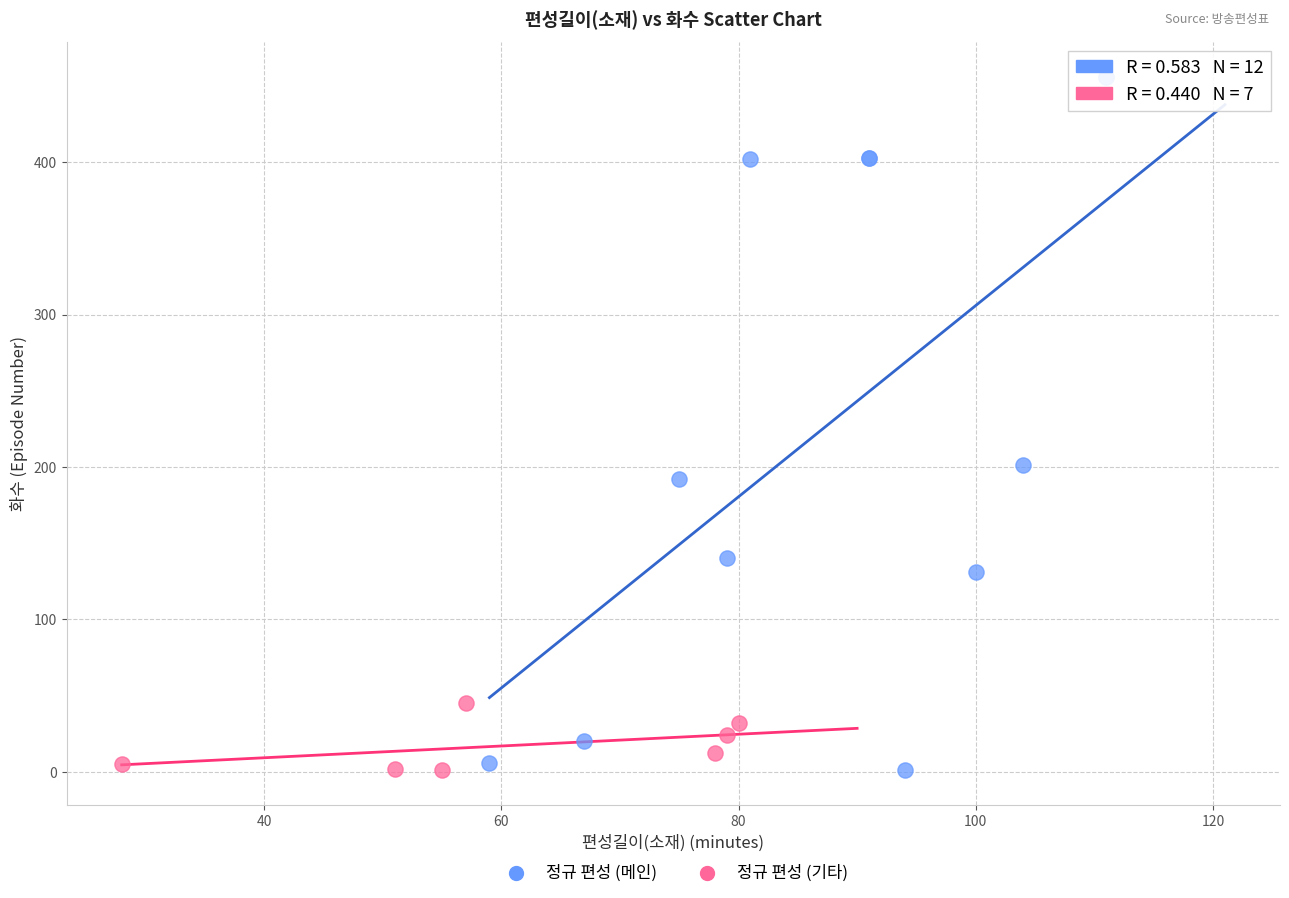

Which series contains the highest Y value?

정규 편성 (메인)